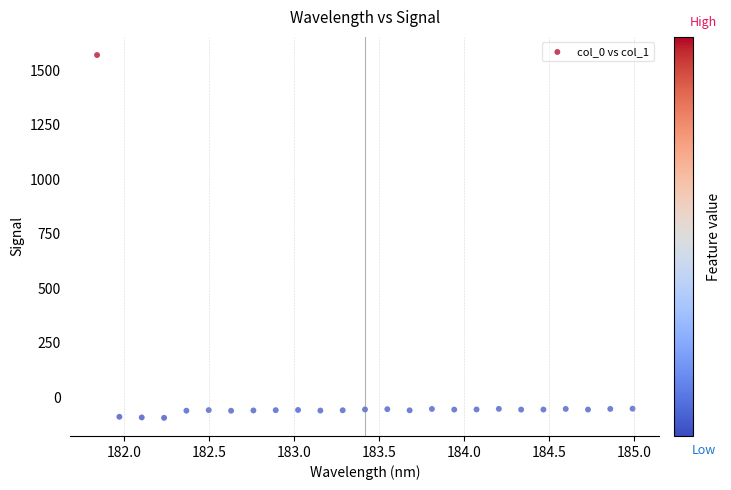

What is the range of Y values (max minus min)?

1664.5